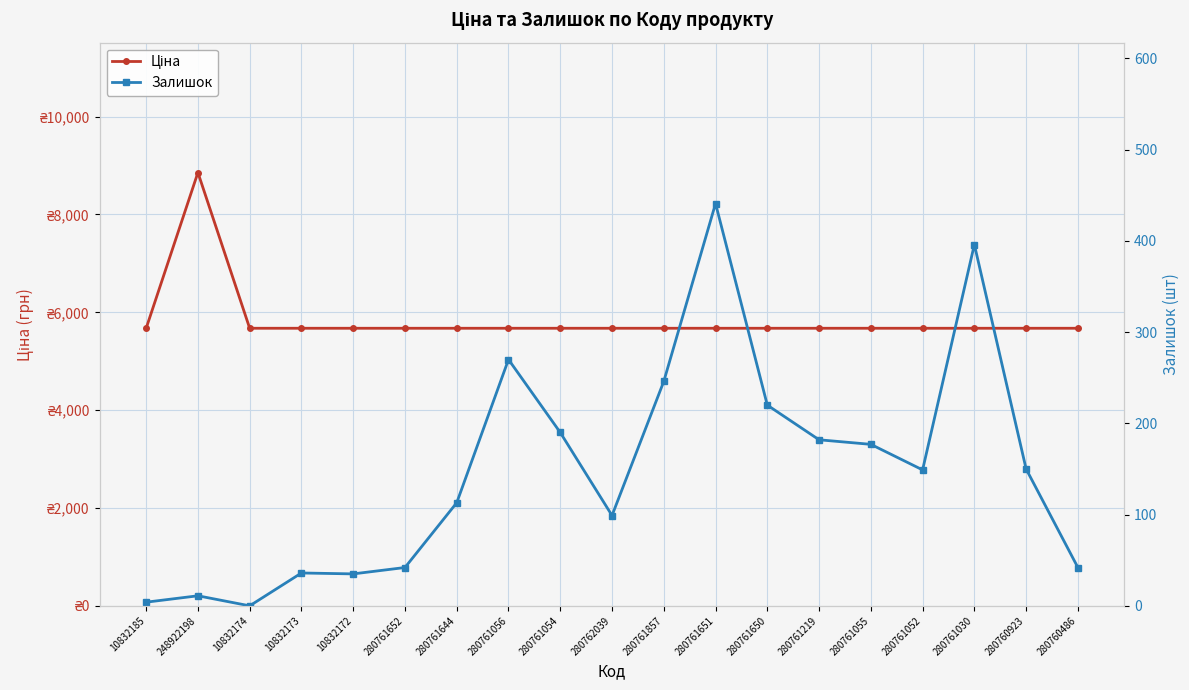

What is the sum of all Ціна values?

110985.4